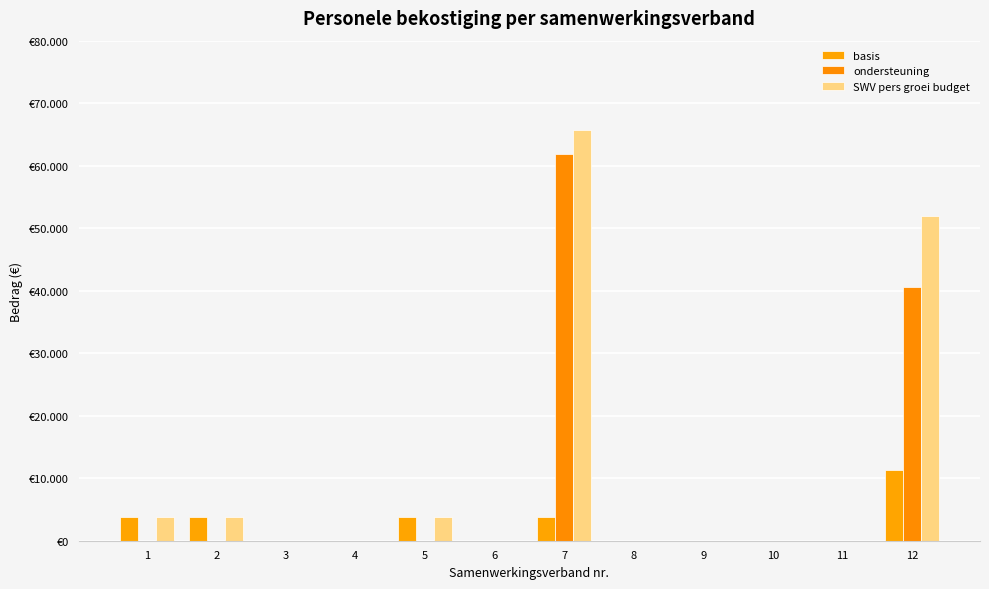

How many series are shown in this chart?

3